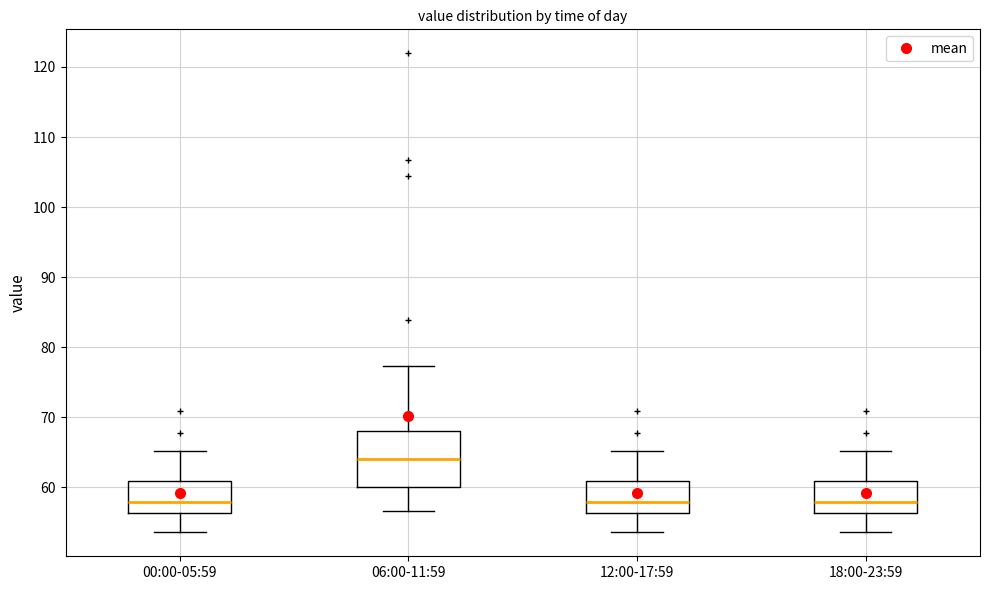

Where does the upper whisker of the box for 06:00-11:59 end on the y-axis? The values are not printed on the chart, so give them approximately, as read against the axis.

77